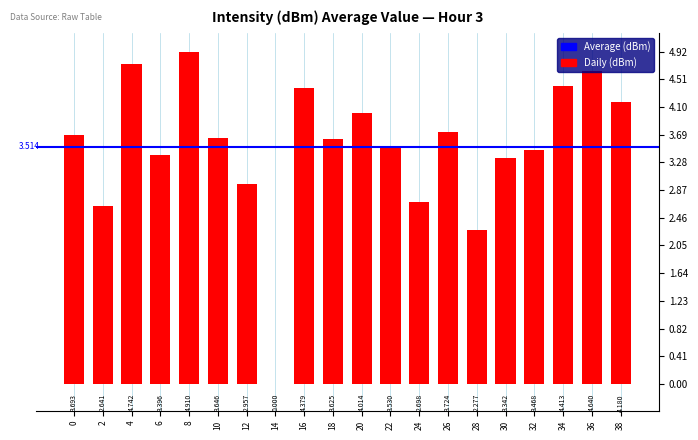

Reading right to left, list all the values displayed in this chart.

38=4.2	36=4.6	34=4.4	32=3.5	30=3.3	28=2.3	26=3.7	24=2.7	22=3.5	20=4.0	18=3.6	16=4.4	14=0.0	12=3.0	10=3.6	8=4.9	6=3.4	4=4.7	2=2.6	0=3.7